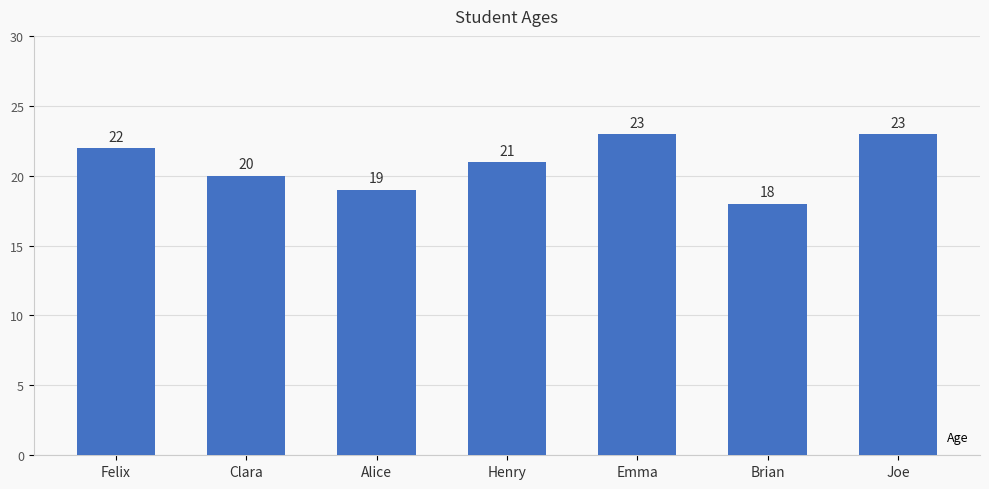

Does the chart contain any negative values?

No